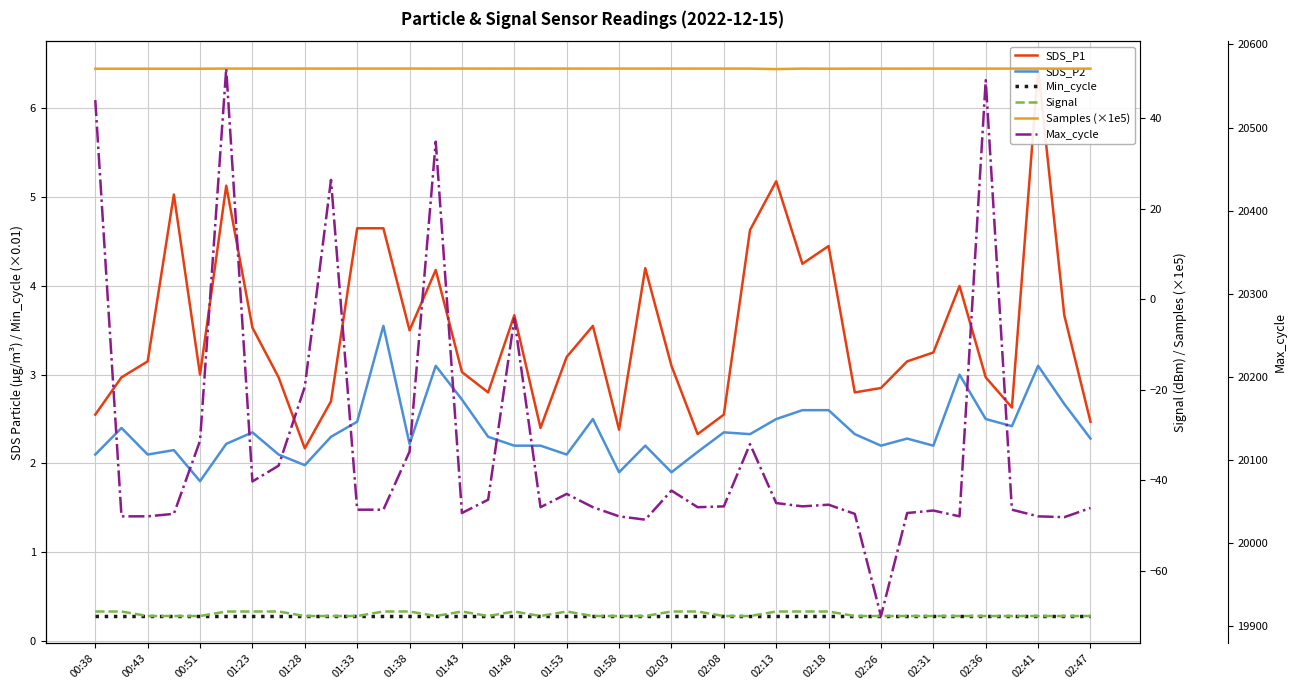

True or false: SDS_P2 and Min_cycle intersect in this chart.

False